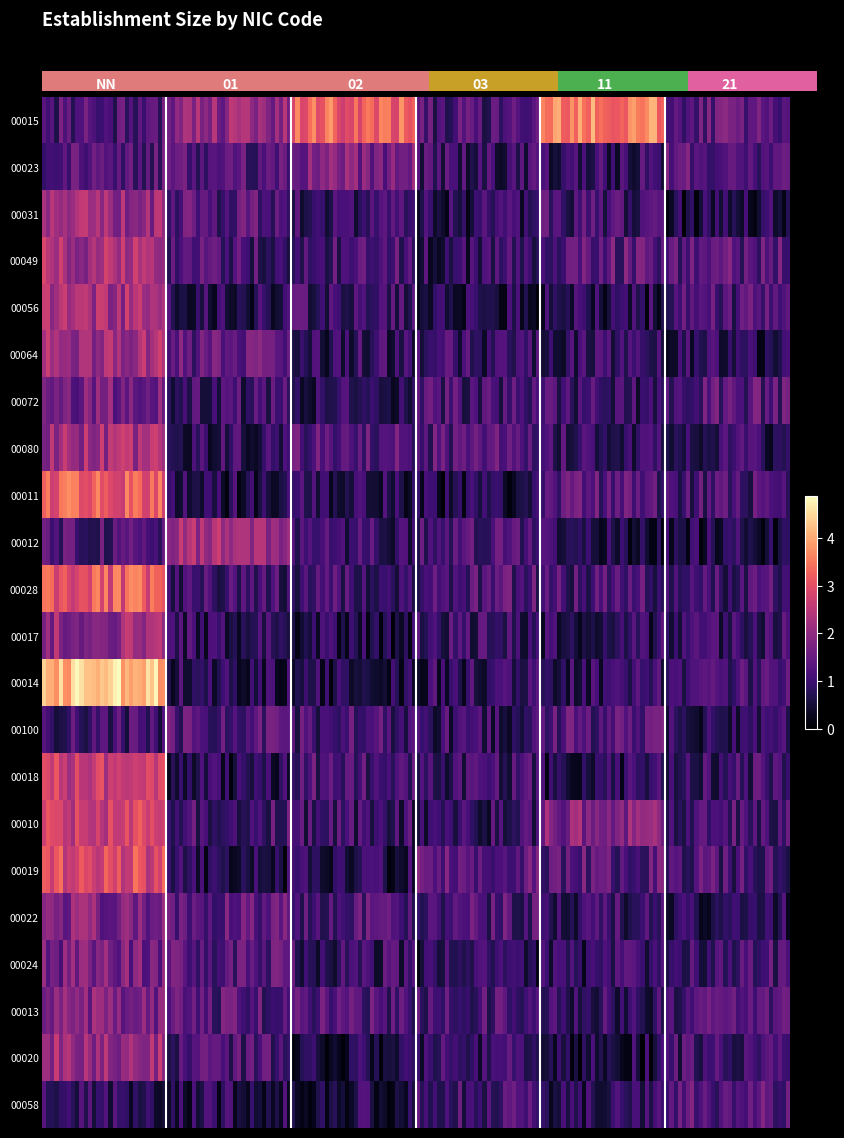

Is the value of 00100 at 11 greater than the value of 00018 at 03?

No